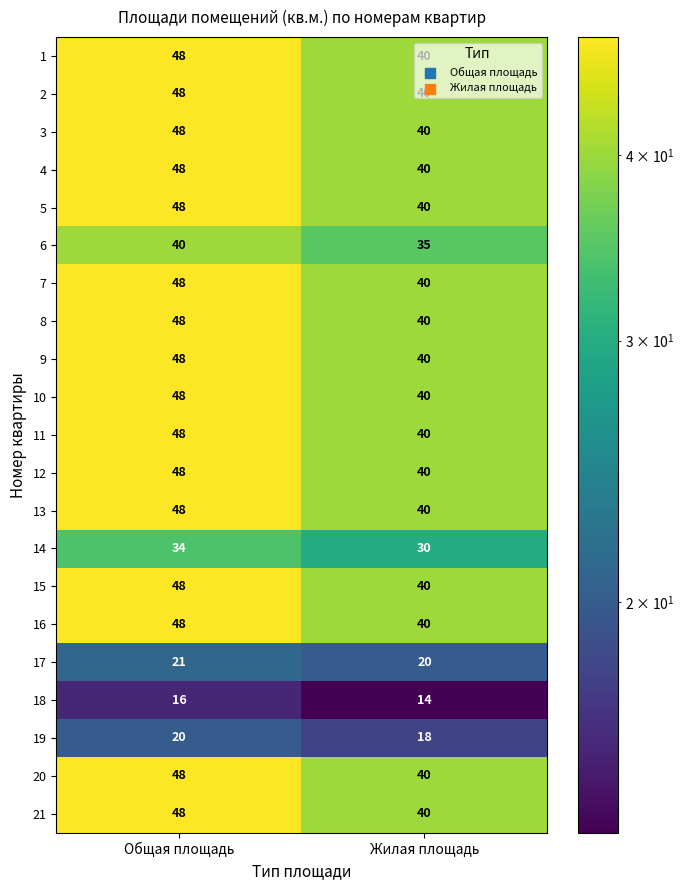

What is the total value across all series at Общая площадь?

899